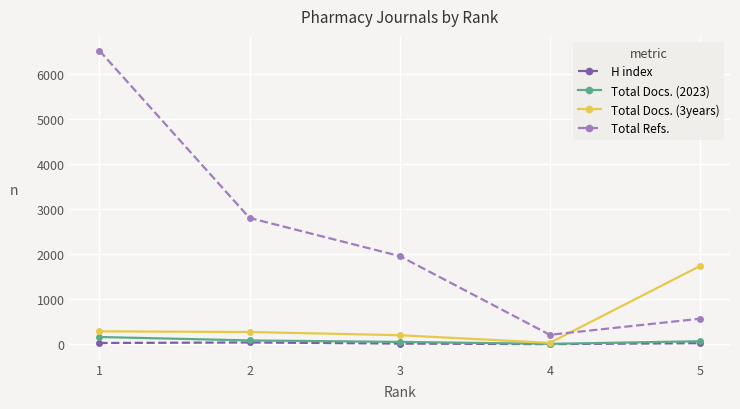

At which category does Total Refs. reach its first local valley?

4